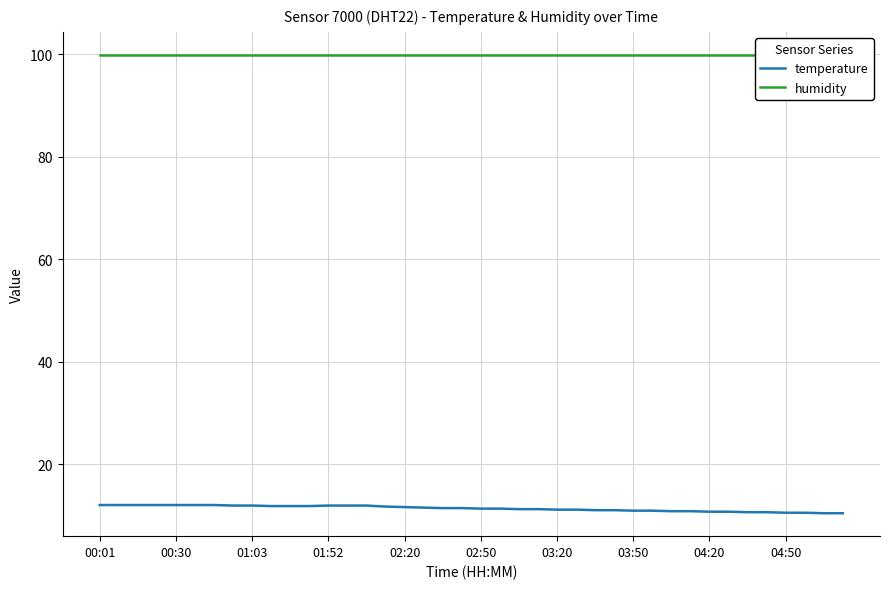

True or false: humidity and temperature cross at least once.

False